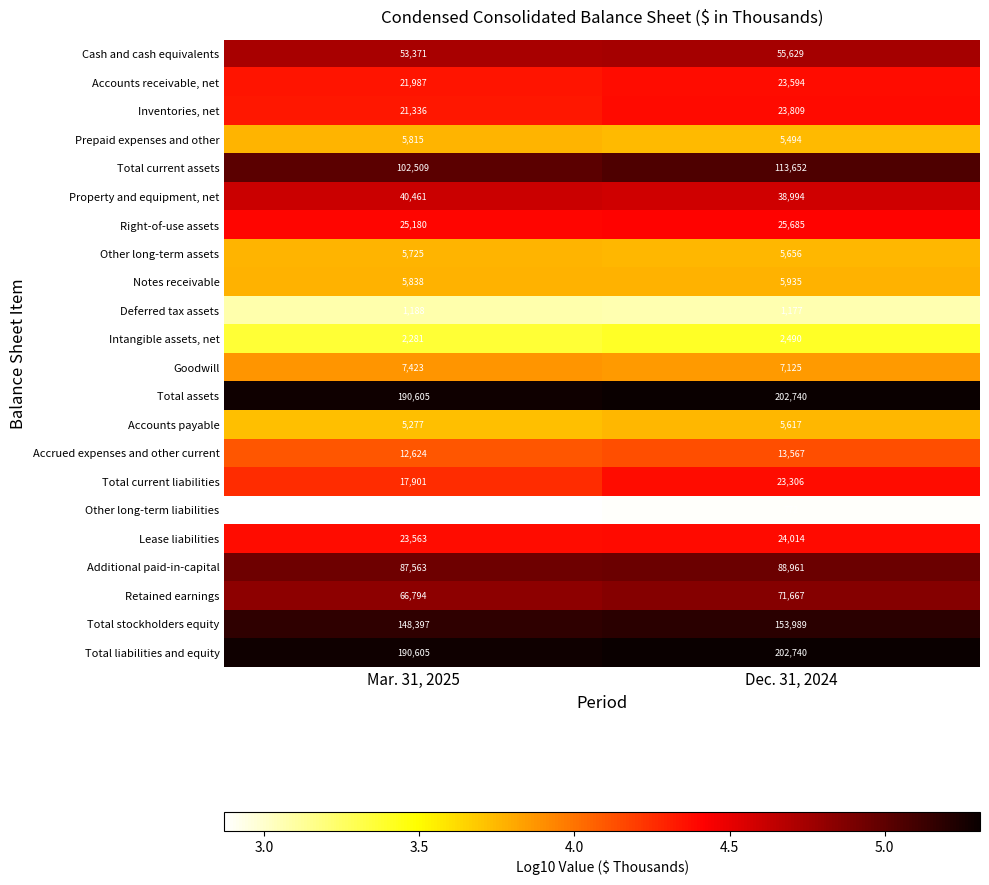

How many categories are shown in the chart?

2